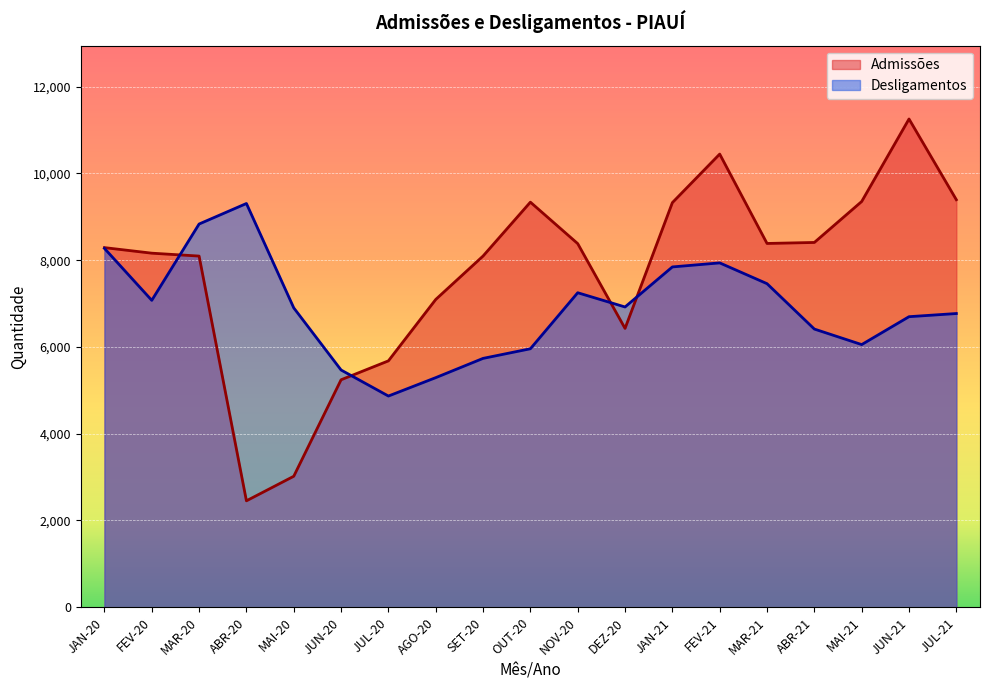

The value of Desligamentos at SET-20 is 5736. True or false?

True